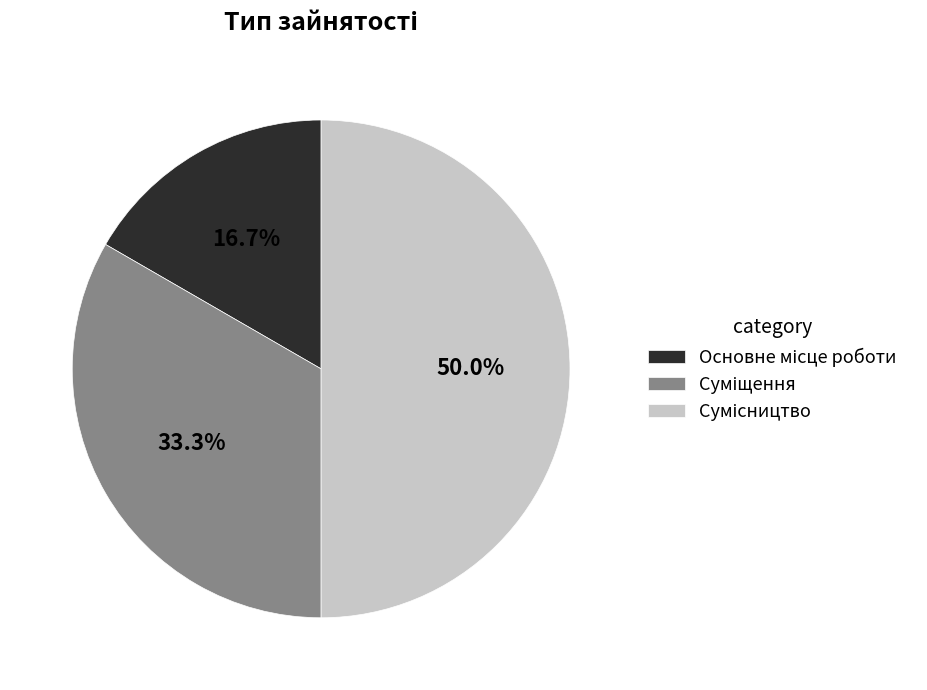

The Сумісництво slice represents 50% of the pie. True or false?

True